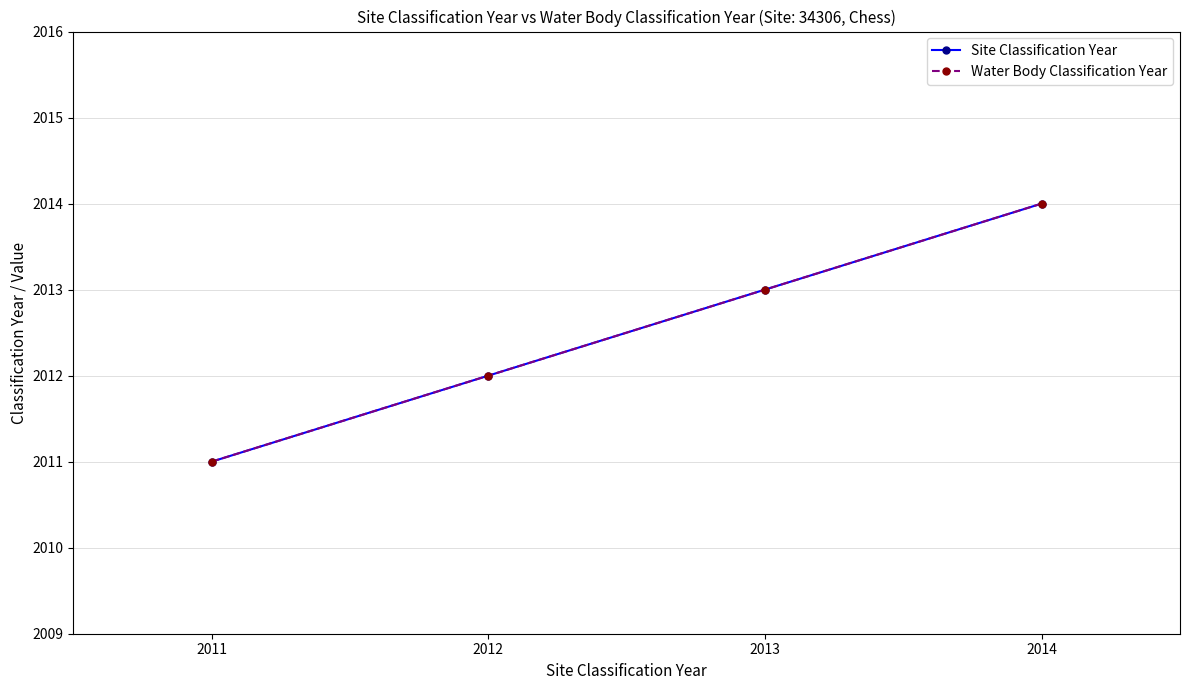

At how many categories does at least one series exceed 2012?

2